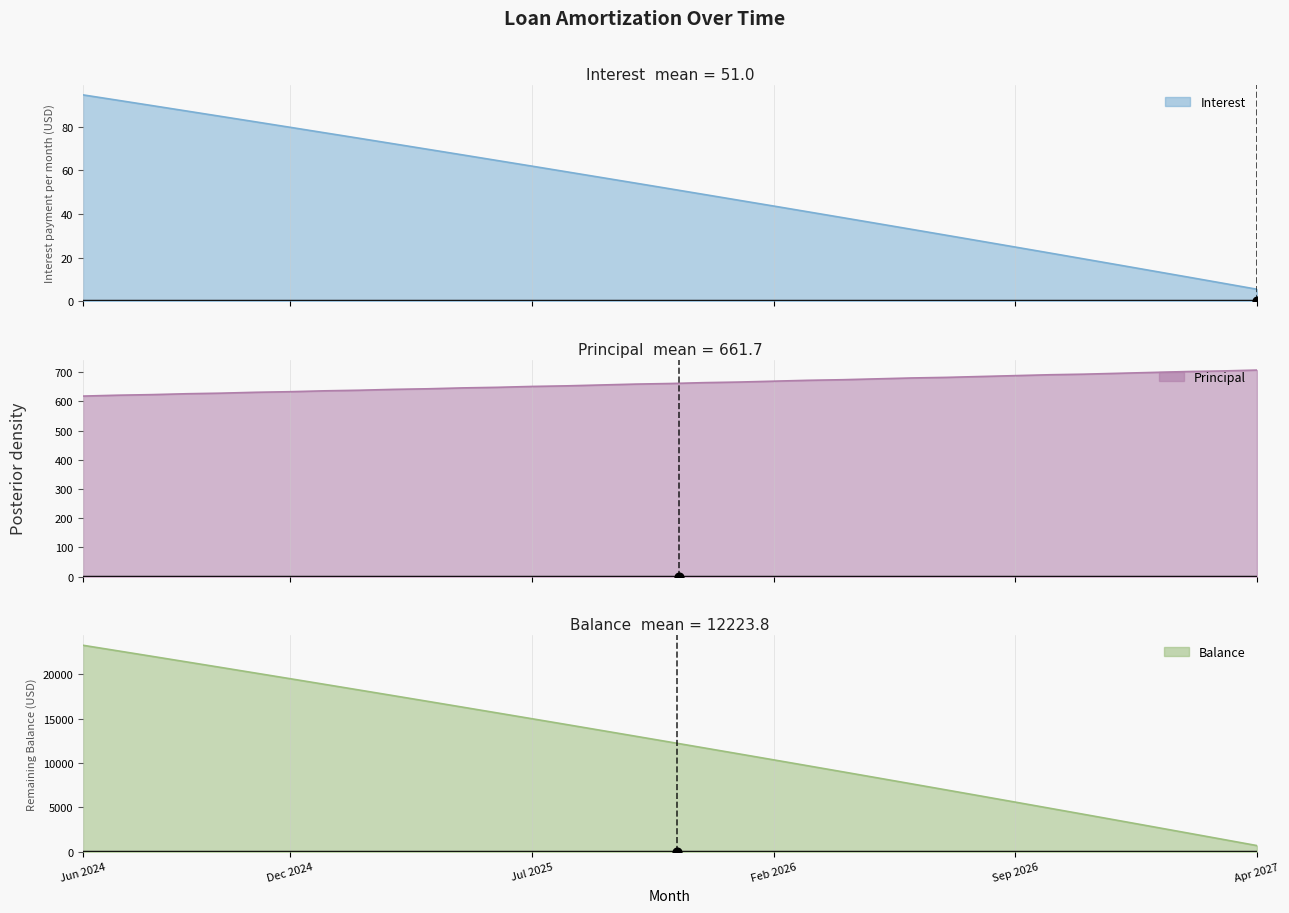

Which series has the largest total across all categories?

Balance